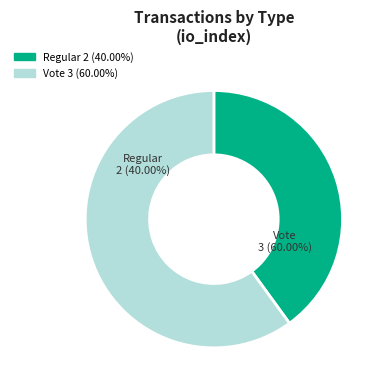

Which category has the smallest portion of the pie?

Regular